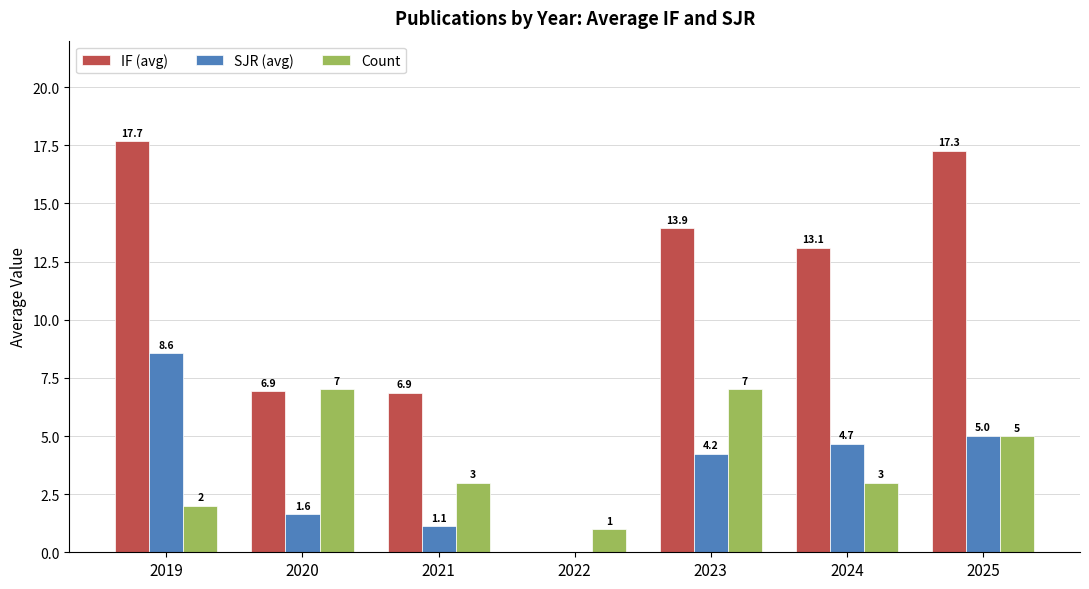

Between 2022 and 2023, which series saw the biggest shift?

IF (avg)